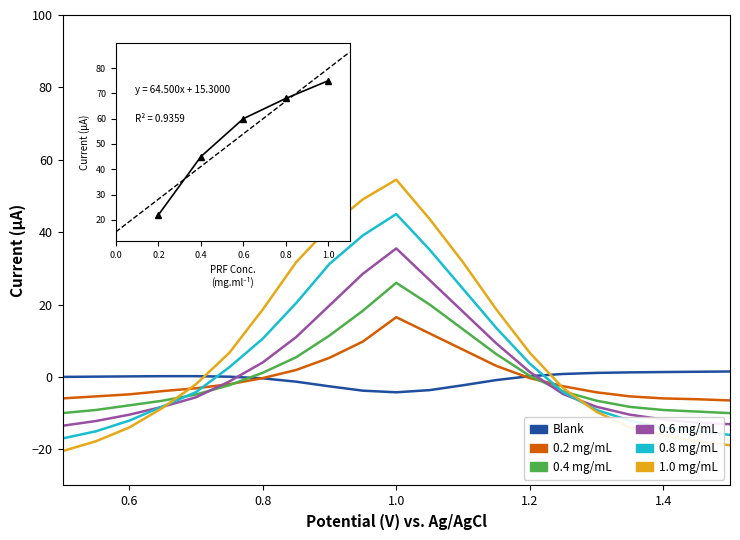

How many lines are shown in the chart?

6